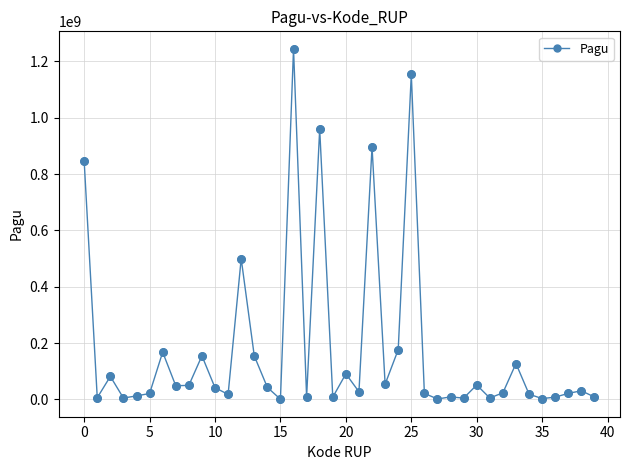

What is the average value?

177689301